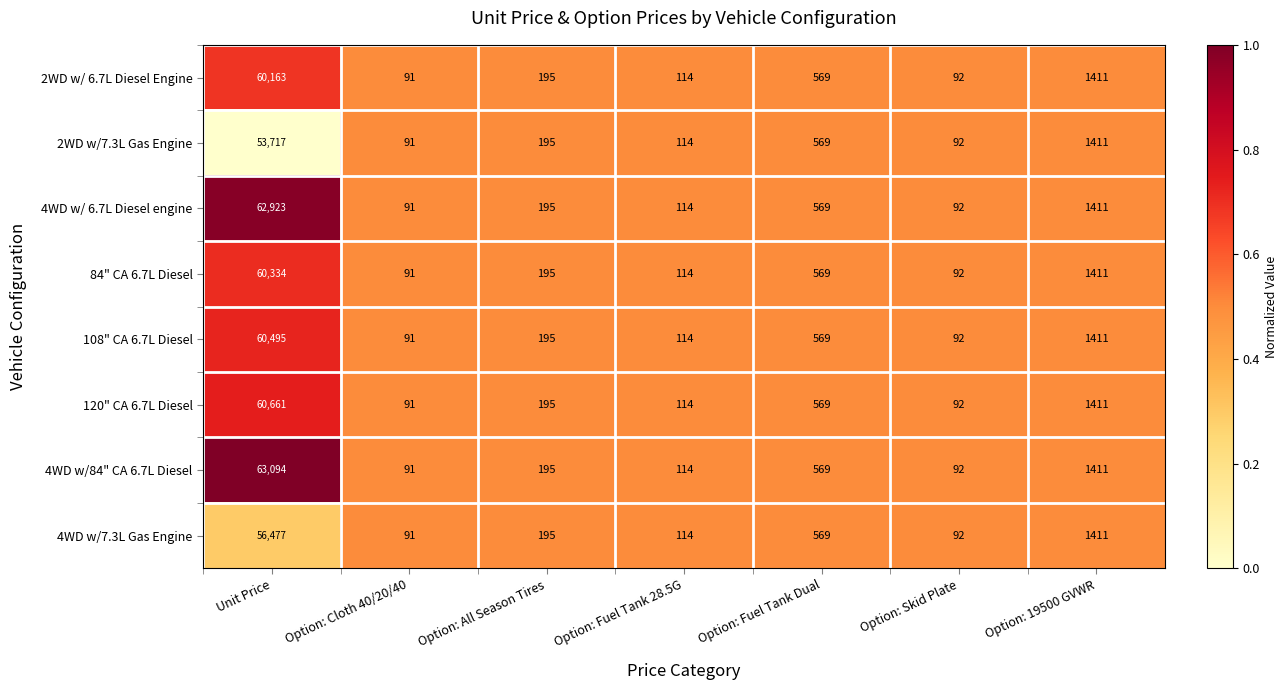

Rank the categories by 2WD w/ 6.7L Diesel Engine value from highest to lowest.

Unit Price, Option: 19500 GVWR, Option: Fuel Tank Dual, Option: All Season Tires, Option: Fuel Tank 28.5G, Option: Skid Plate, Option: Cloth 40/20/40